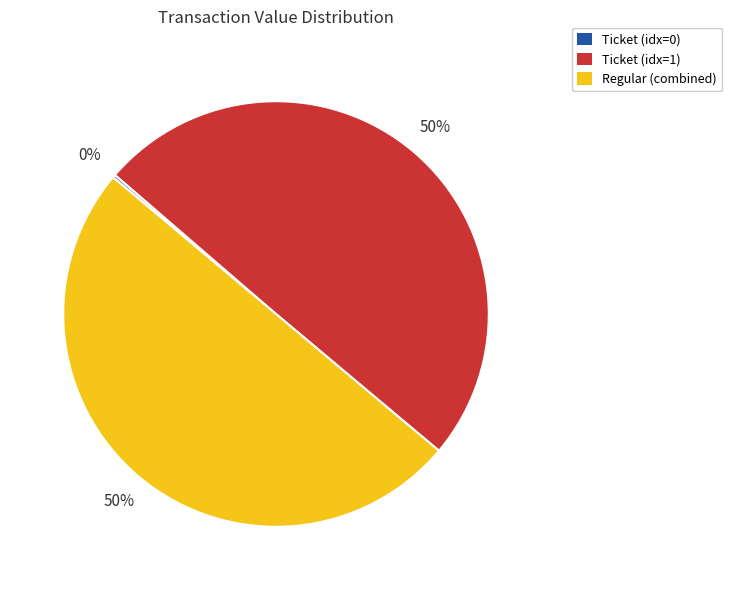

The Regular (combined) slice represents 50% of the pie. True or false?

True